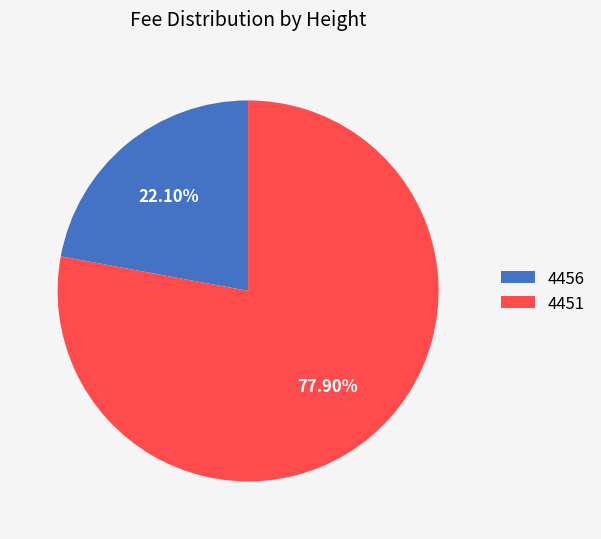

What is the majority slice?

4451